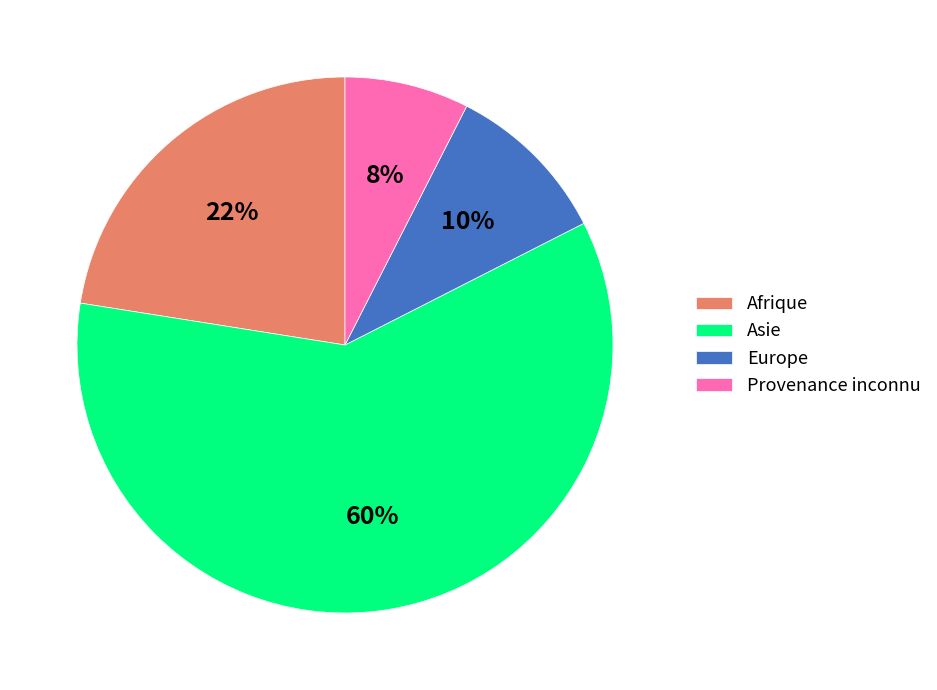

Which has a higher value, Afrique or Europe?

Afrique